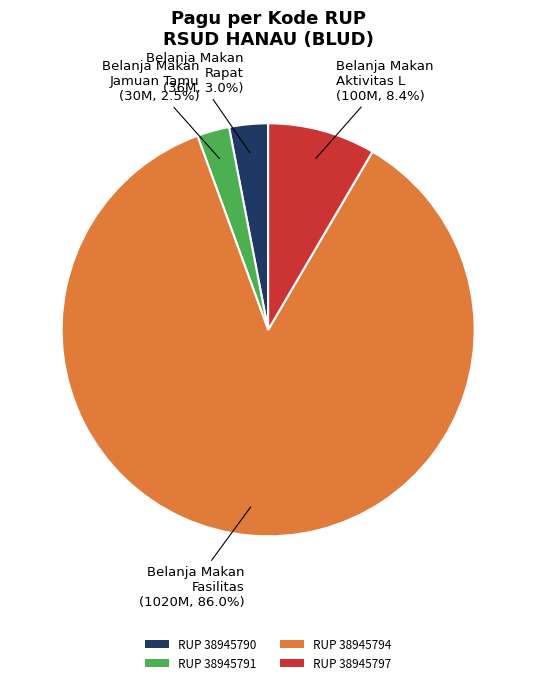

Is there a majority slice in this chart?

Yes